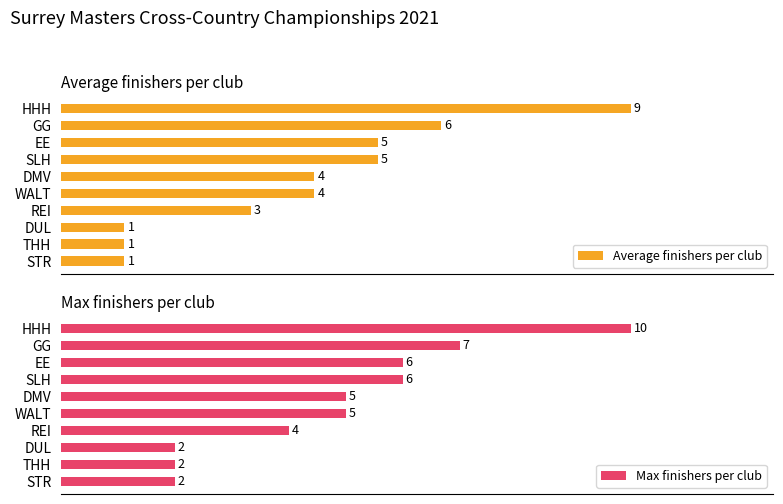

What are all the series names shown in the legend?

Average finishers per club, Max finishers per club